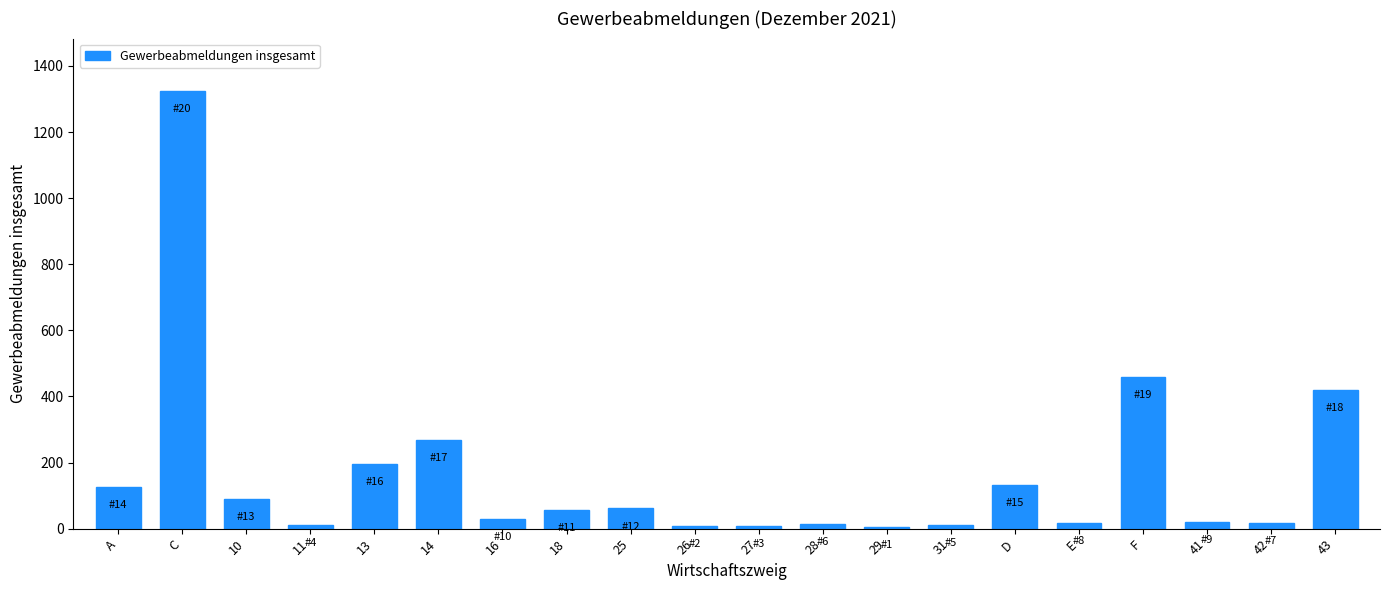

Is it true that the value at 14 is 444?

False